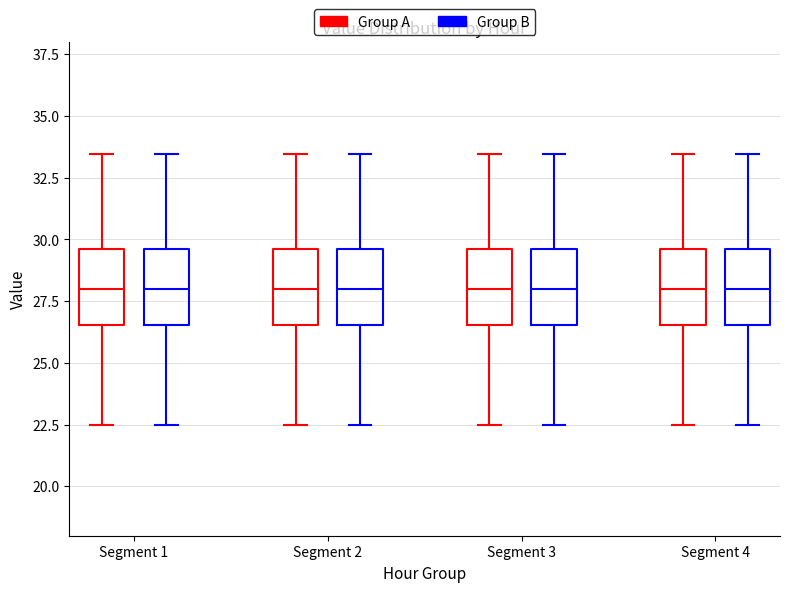

Reading left to right, read every box against the y-axis: the position of its median line, the range the box covers, and the ends of its whiskers. The values are not printed on the chart, so give them approximately, as read against the axis.

Segment 1 (Group A): median 28.0, box 26.5 to 29.5, whiskers 22.5 to 33.5
Segment 1 (Group B): median 28.0, box 26.5 to 29.5, whiskers 22.5 to 33.5
Segment 2 (Group A): median 28.0, box 26.5 to 29.5, whiskers 22.5 to 33.5
Segment 2 (Group B): median 28.0, box 26.5 to 29.5, whiskers 22.5 to 33.5
Segment 3 (Group A): median 28.0, box 26.5 to 29.5, whiskers 22.5 to 33.5
Segment 3 (Group B): median 28.0, box 26.5 to 29.5, whiskers 22.5 to 33.5
Segment 4 (Group A): median 28.0, box 26.5 to 29.5, whiskers 22.5 to 33.5
Segment 4 (Group B): median 28.0, box 26.5 to 29.5, whiskers 22.5 to 33.5